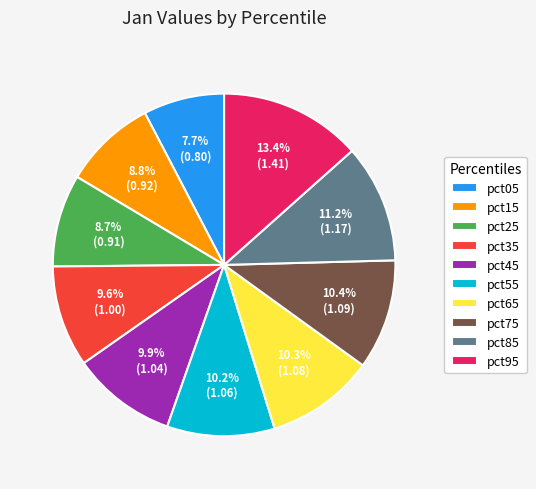

What is the largest slice in the pie chart?

pct95